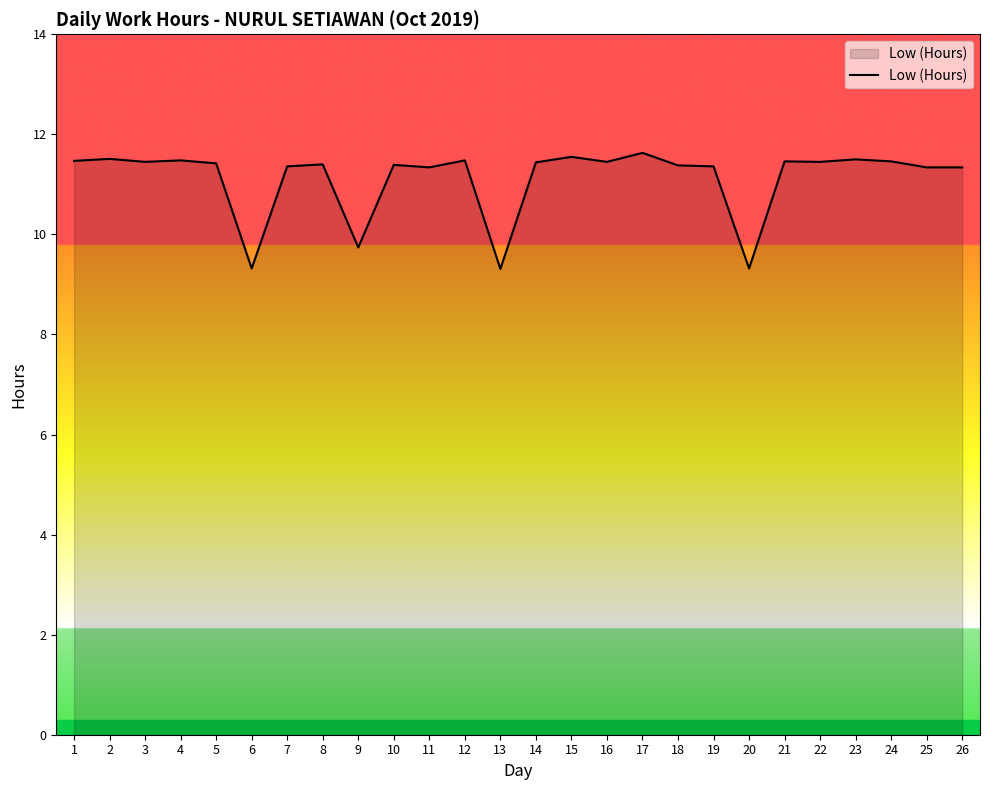

Read the value at 5.

11.4